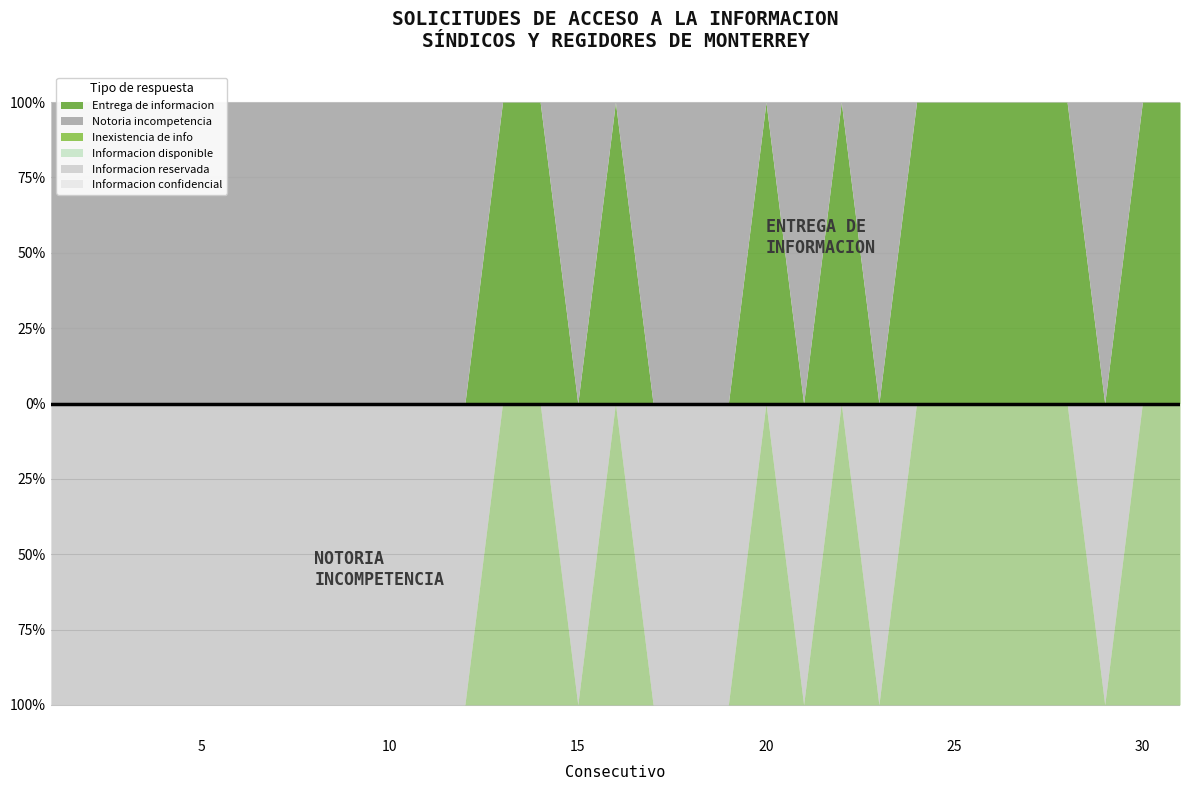

What are all the series names shown in the legend?

Entrega de informacion, Notoria incompetencia, Inexistencia de info, Informacion disponible, Informacion reservada, Informacion confidencial